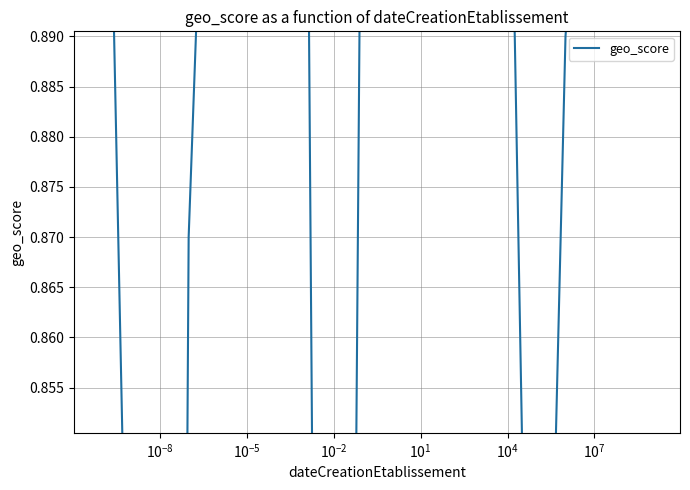

What is the average value?

0.9